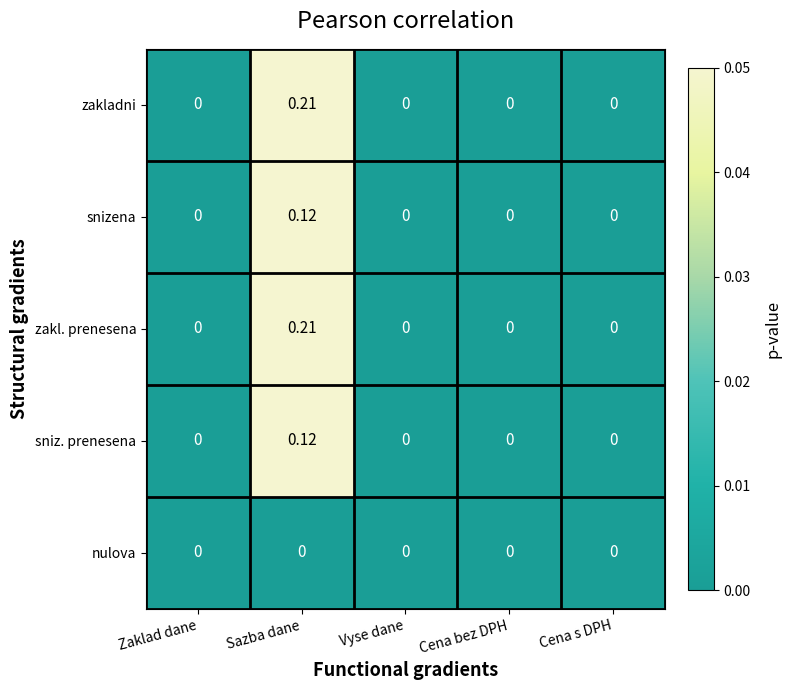

Reading left to right, transcribe all the data shown in this chart.

zakladni: Zaklad dane=0.0	Sazba dane=0.2	Vyse dane=0.0	Cena bez DPH=0.0	Cena s DPH=0.0
snizena: Zaklad dane=0.0	Sazba dane=0.1	Vyse dane=0.0	Cena bez DPH=0.0	Cena s DPH=0.0
zakl. prenesena: Zaklad dane=0.0	Sazba dane=0.2	Vyse dane=0.0	Cena bez DPH=0.0	Cena s DPH=0.0
sniz. prenesena: Zaklad dane=0.0	Sazba dane=0.1	Vyse dane=0.0	Cena bez DPH=0.0	Cena s DPH=0.0
nulova: Zaklad dane=0.0	Sazba dane=0.0	Vyse dane=0.0	Cena bez DPH=0.0	Cena s DPH=0.0